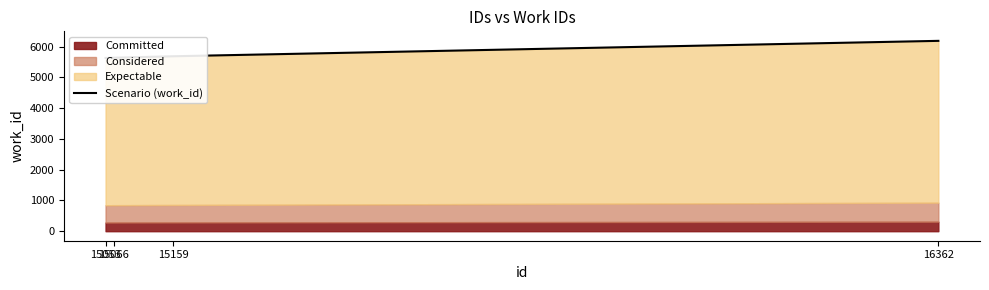

How many data points are above 5683?

1